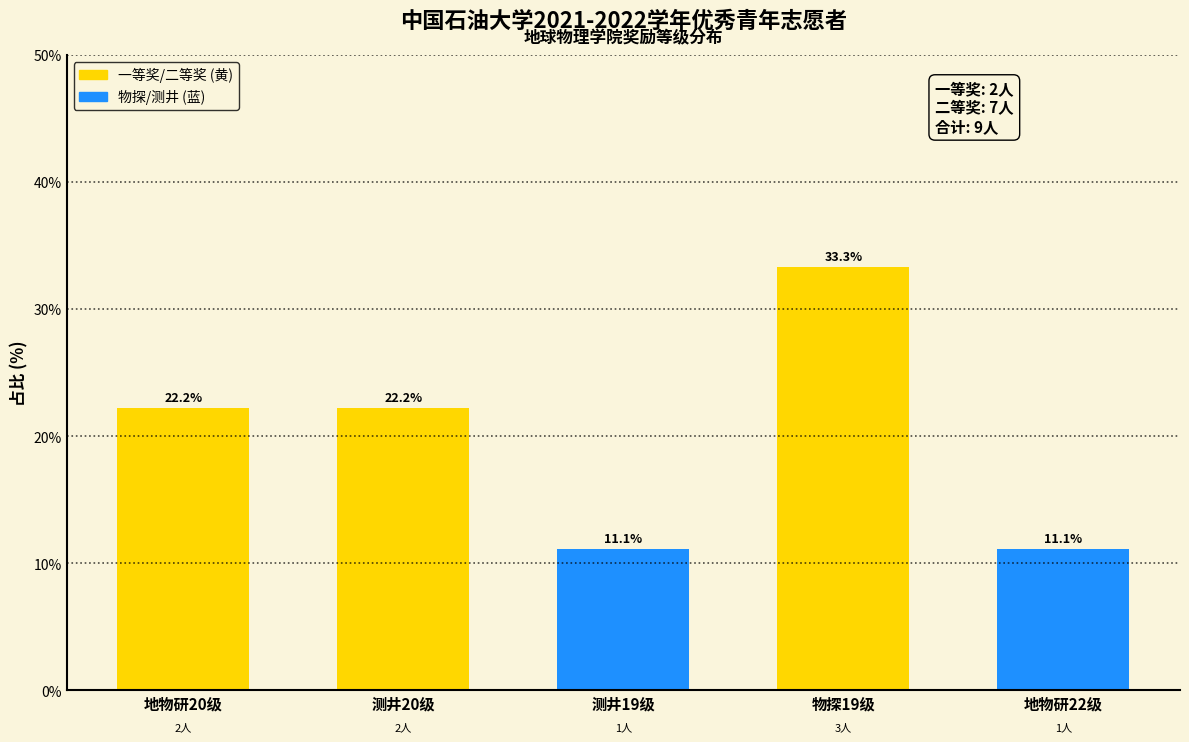

Reading left to right, extract all data points from this chart.

22.2	22.2	11.1	33.3	11.1